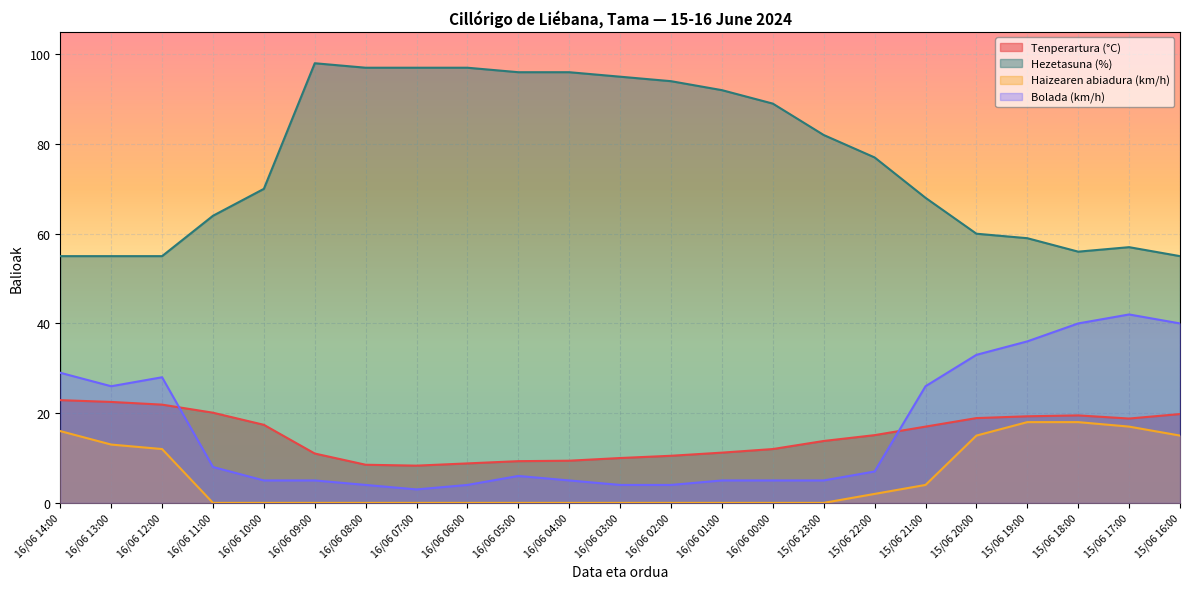

Reading right to left, list all the values displayed in this chart.

Tenperartura (°C): 19.8	18.8	19.5	19.3	18.9	17.0	15.1	13.8	12.0	11.2	10.5	10.0	9.4	9.3	8.8	8.3	8.5	11.0	17.4	20.1	21.9	22.5	22.9
Hezetasuna (%): 55.0	57.0	56.0	59.0	60.0	68.0	77.0	82.0	89.0	92.0	94.0	95.0	96.0	96.0	97.0	97.0	97.0	98.0	70.0	64.0	55.0	55.0	55.0
Haizearen abiadura (km/h): 15.0	17.0	18.0	18.0	15.0	4.0	2.0	0.0	0.0	0.0	0.0	0.0	0.0	0.0	0.0	0.0	0.0	0.0	0.0	0.0	12.0	13.0	16.0
Bolada (km/h): 40.0	42.0	40.0	36.0	33.0	26.0	7.0	5.0	5.0	5.0	4.0	4.0	5.0	6.0	4.0	3.0	4.0	5.0	5.0	8.0	28.0	26.0	29.0